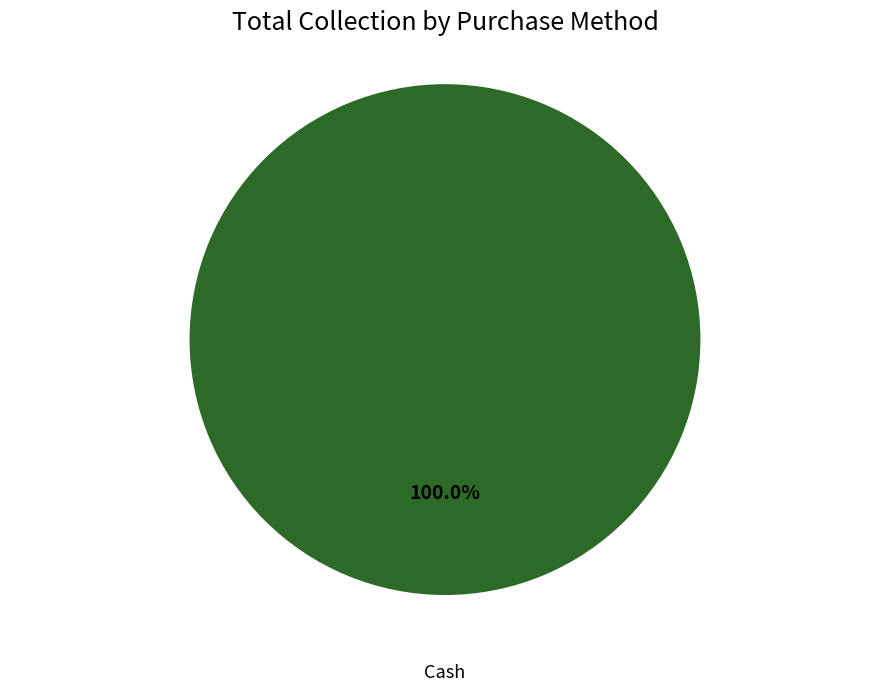

Is there a majority slice in this chart?

Yes